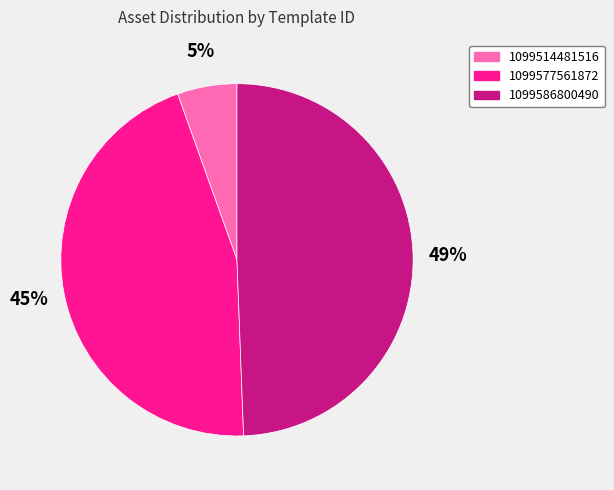

What percentage is the 1099514481516 slice, to the nearest percent?

5%